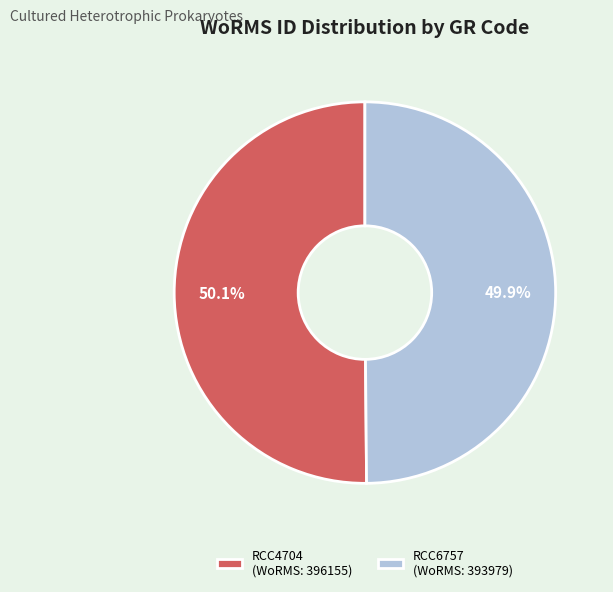

Count the number of slices in the pie.

2